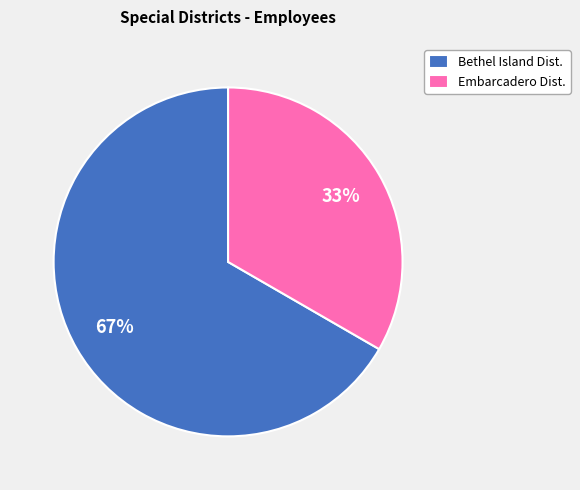

Is the sum of Embarcadero Dist. and Bethel Island Dist. greater than half?

Yes